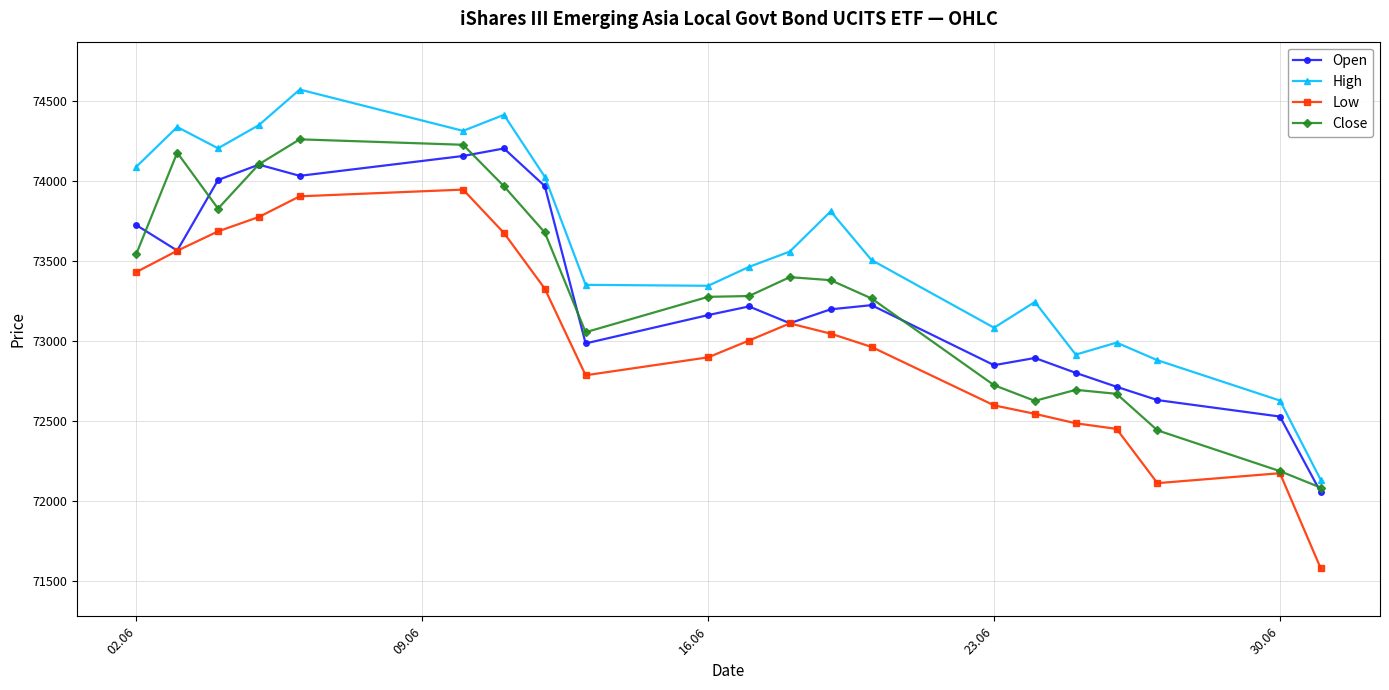

How many interior local peaks does the Open series have?

5